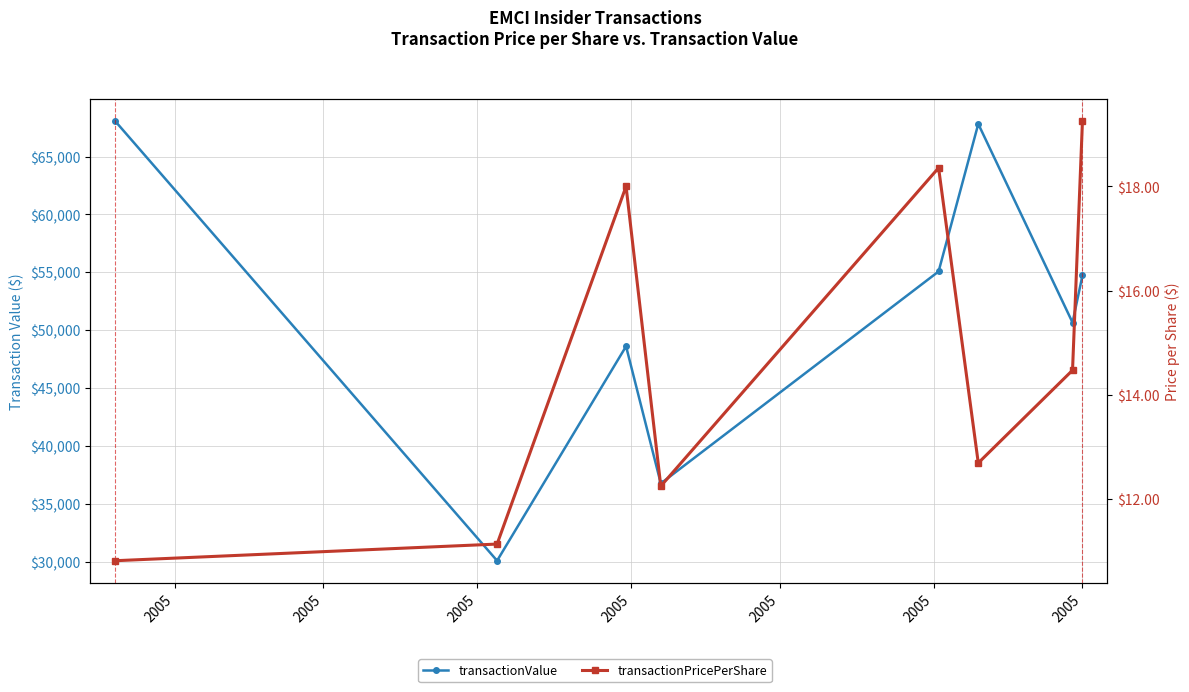

What is the difference between the maximum and minimum values in the transactionValue series?

37990.0